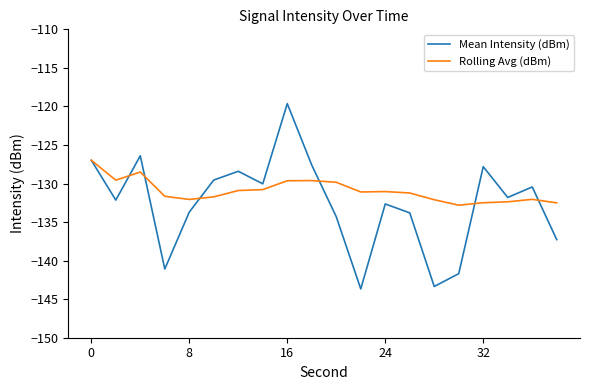

Which series has the largest total across all categories?

Rolling Avg (dBm)